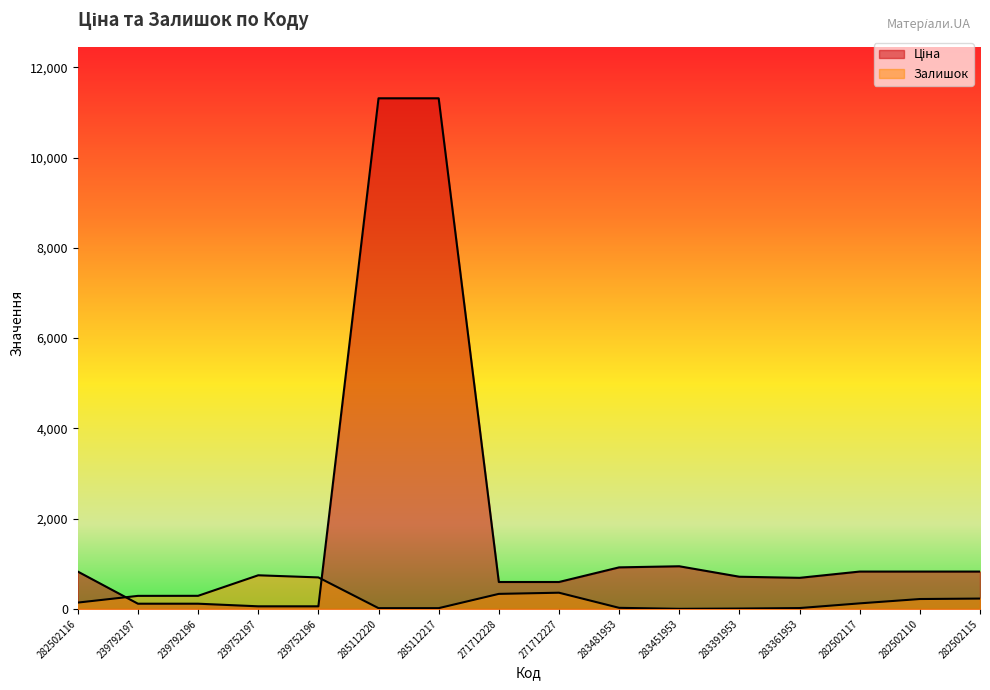

What is the difference between the Ціна values at 239752197 and 285112220?

11254.8